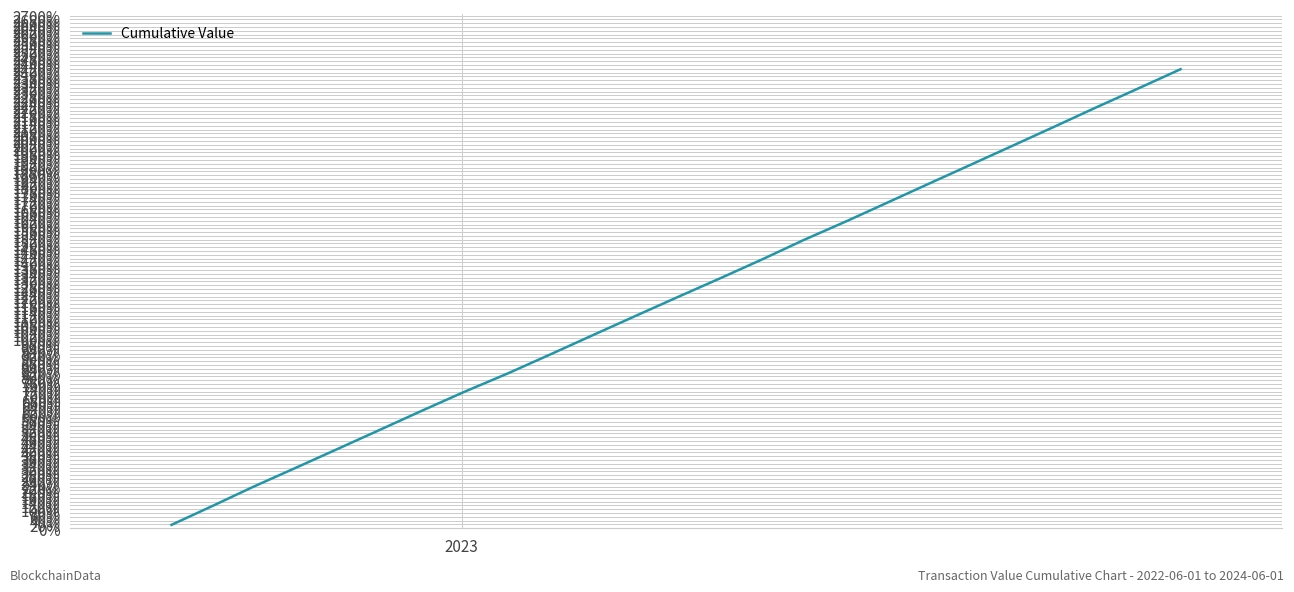

What is the maximum value shown in the chart?

2418.0